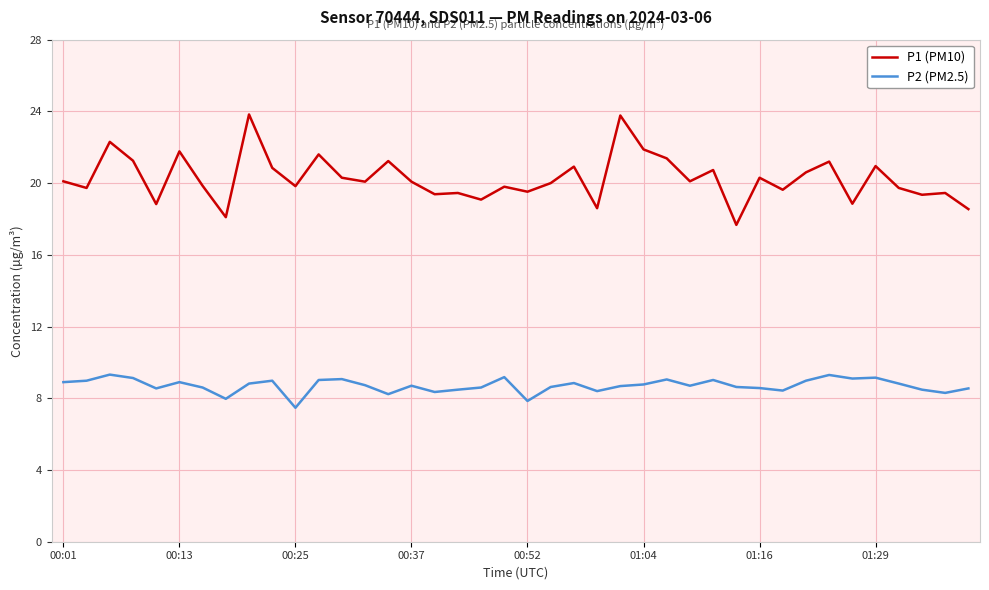

How many series are shown in this chart?

2